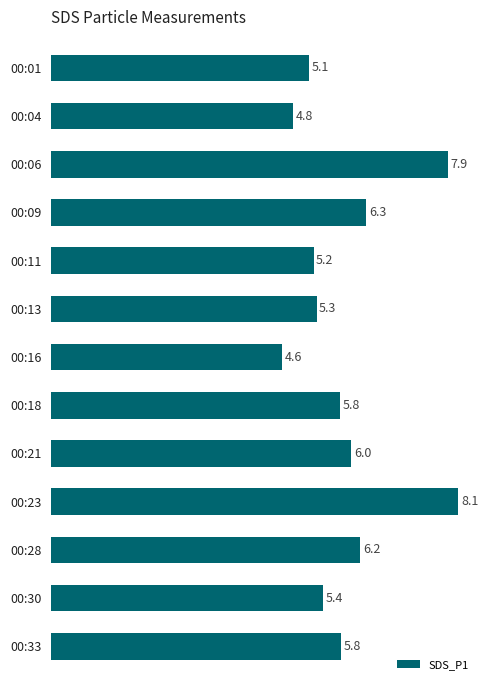

Is it true that the value at 00:01 is 5.1?

True